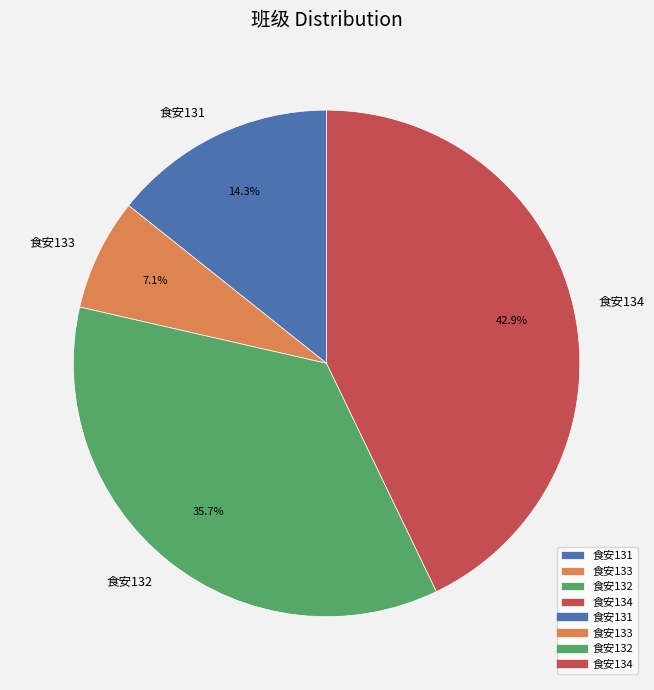

Which slice is the largest?

食安134